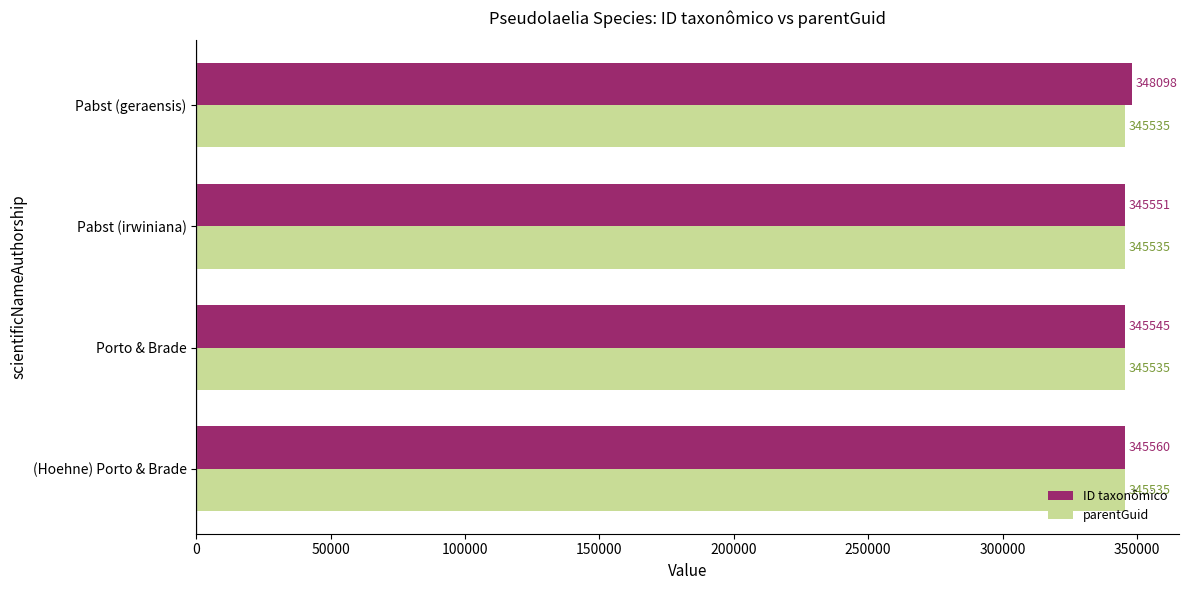

Rank the series by their average value, from highest to lowest.

ID taxonômico, parentGuid